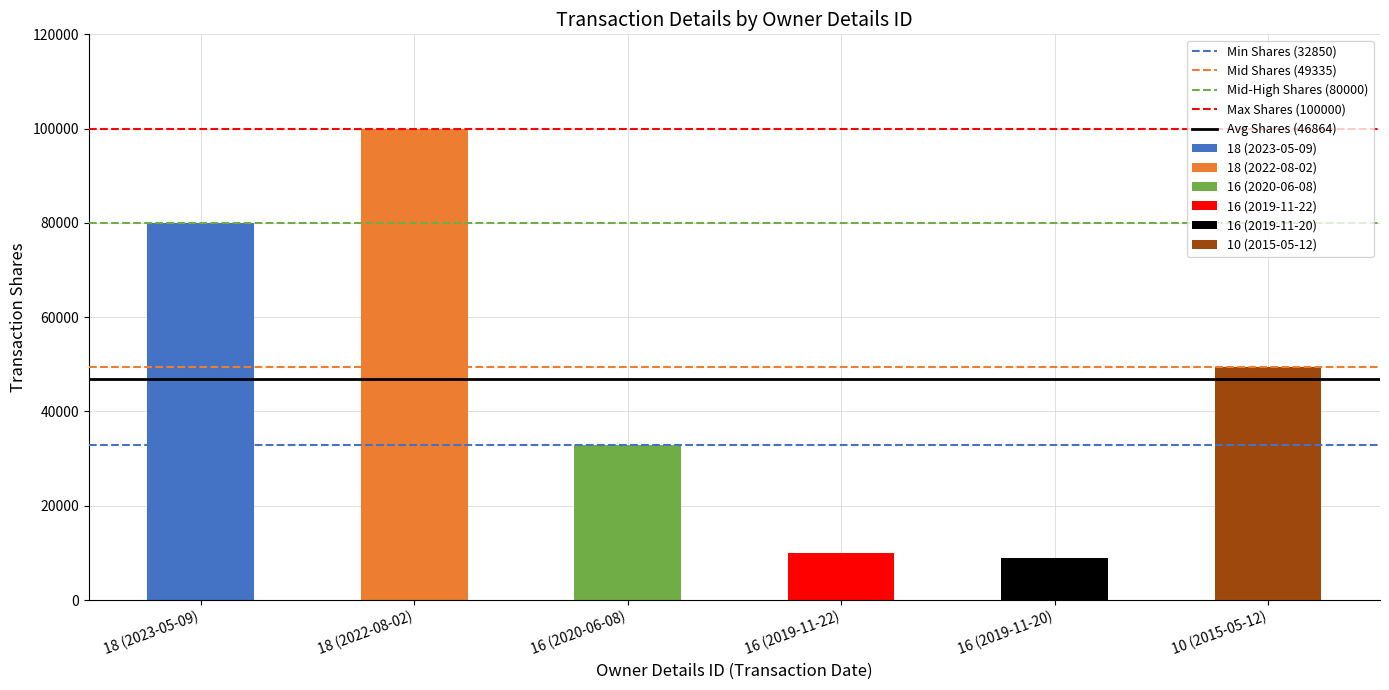

Is it true that Mid Shares (49335) equals 49335.0 at 18 (2023-05-09)?

True